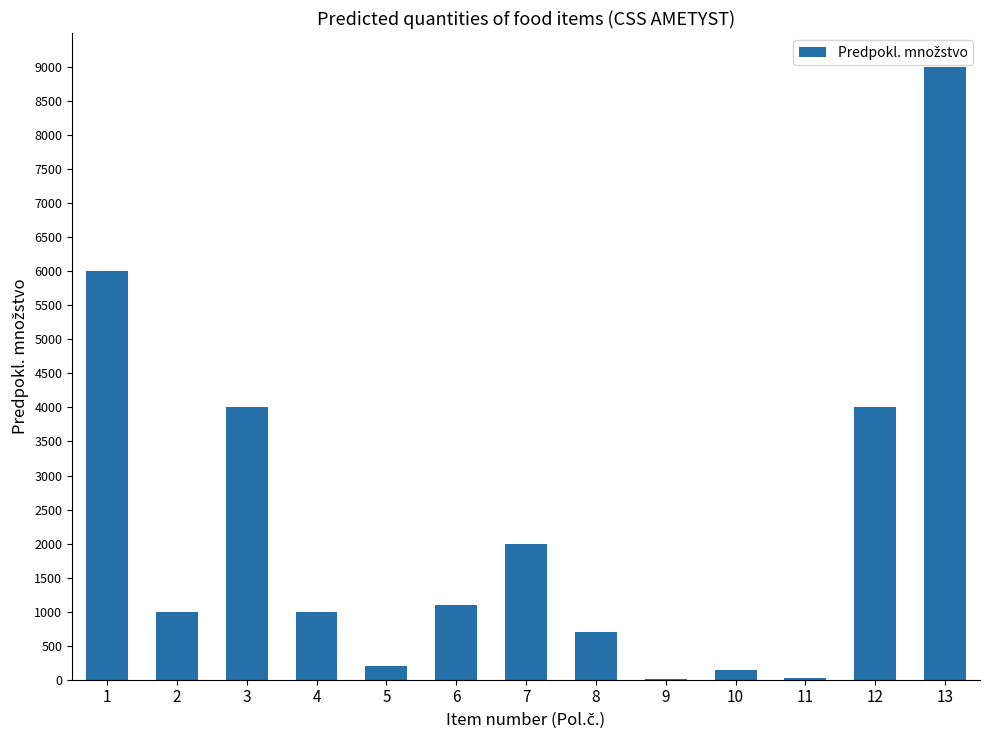

What is the sum of all values?

29195